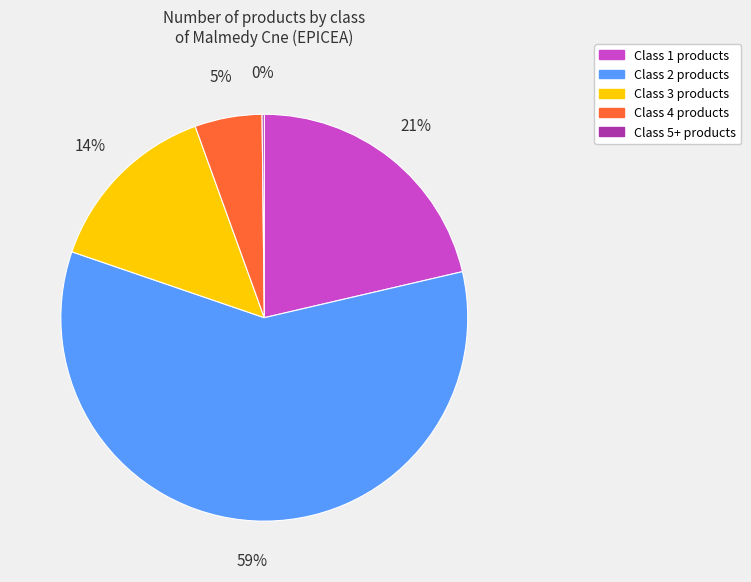

To the nearest percent, what is the average slice percentage?

20%